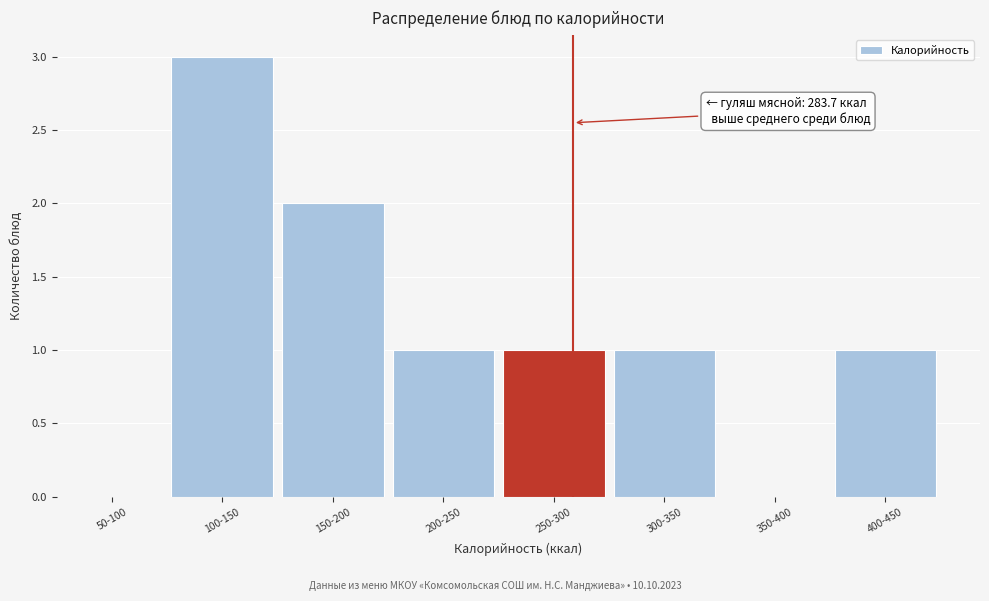

Reading right to left, list all the values displayed in this chart.

400-450=1	350-400=0	300-350=1	250-300=1	200-250=1	150-200=2	100-150=3	50-100=0